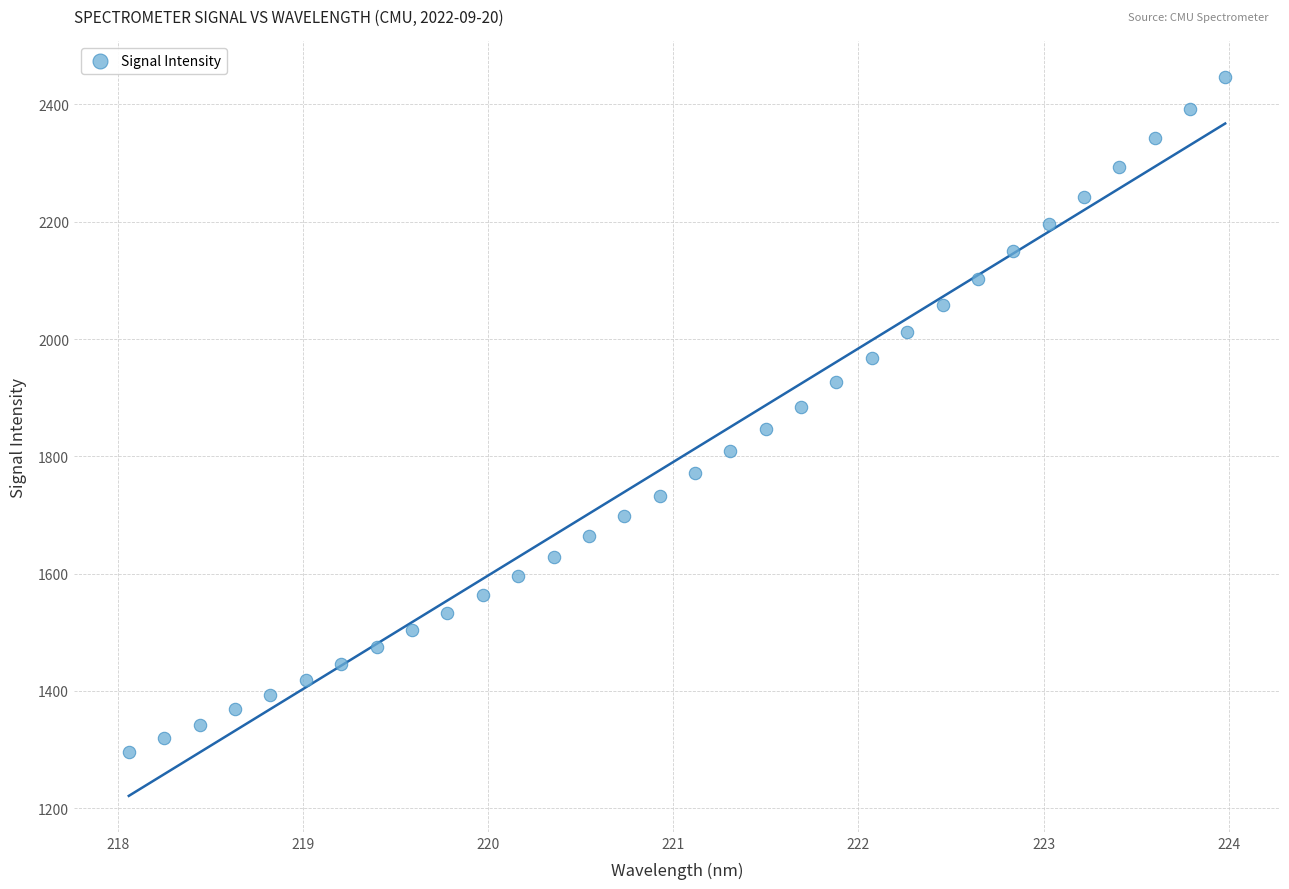

What is the range of Y values (max minus min)?

1150.3